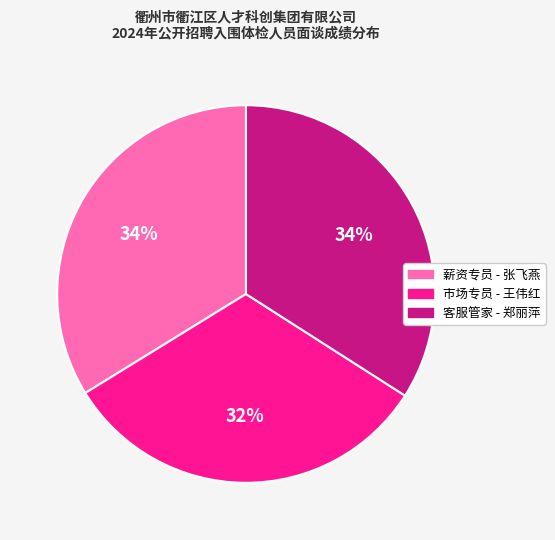

Does any single category account for the majority?

No